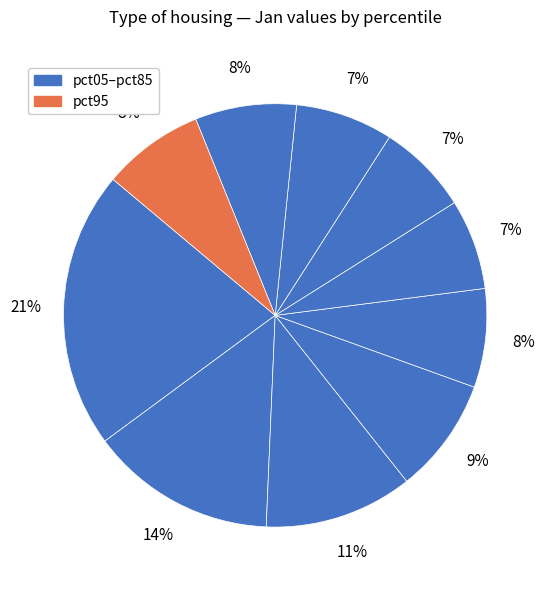

How many segments does this pie chart have?

10